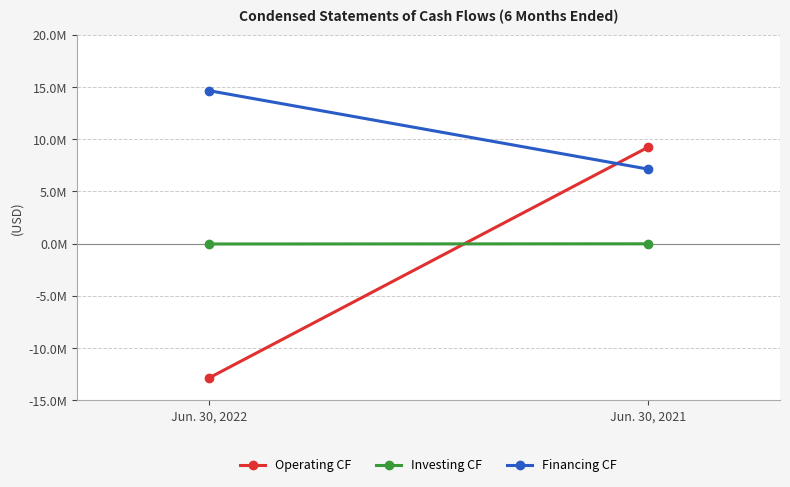

How many categories are shown in the chart?

2